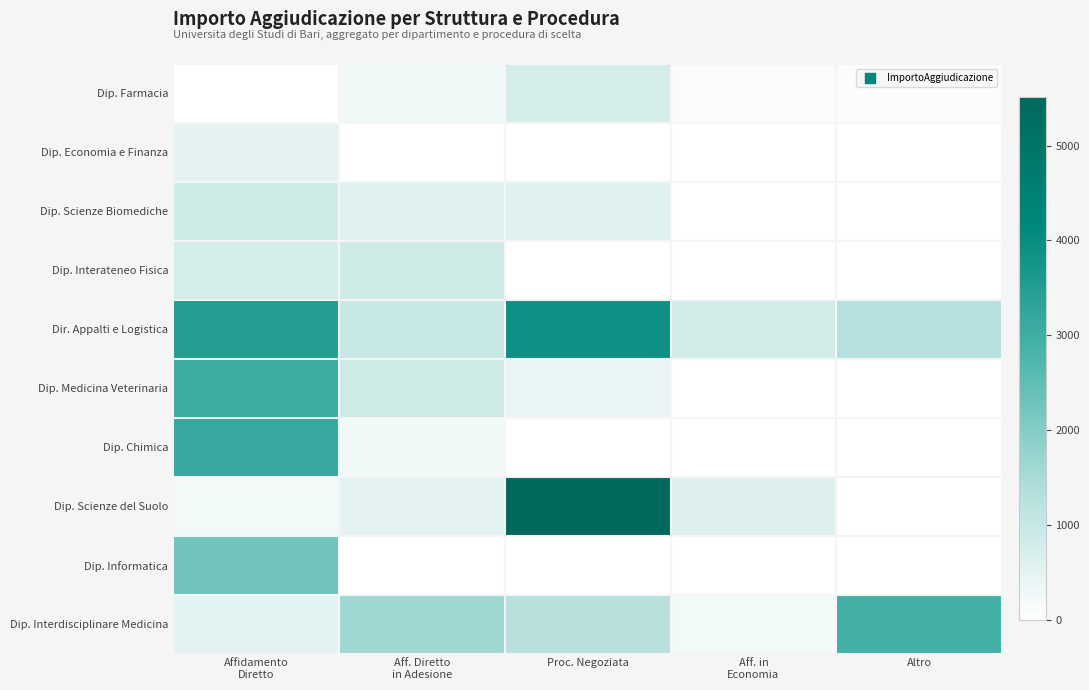

Which series has the largest total across all categories?

Dir. Appalti e Logistica